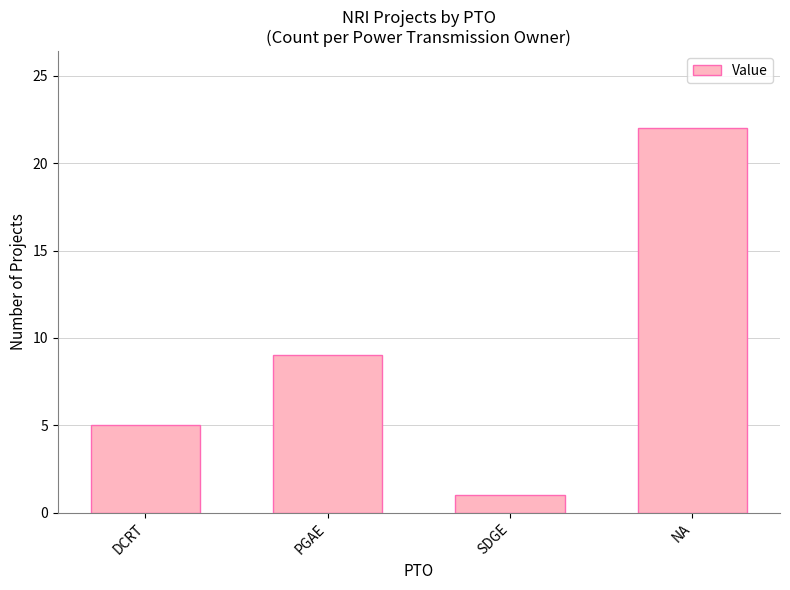

Rank the categories by value from lowest to highest.

SDGE, DCRT, PGAE, NA